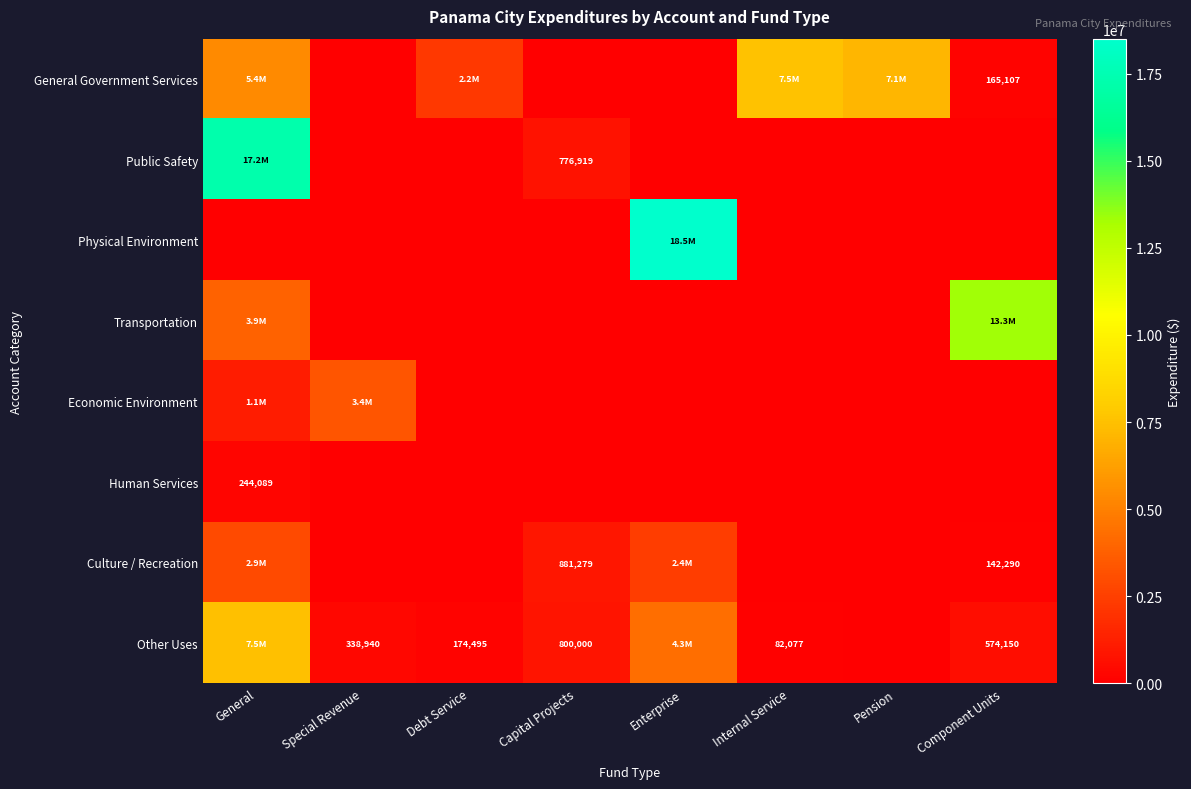

What is the average value of the Transportation series?

2149456